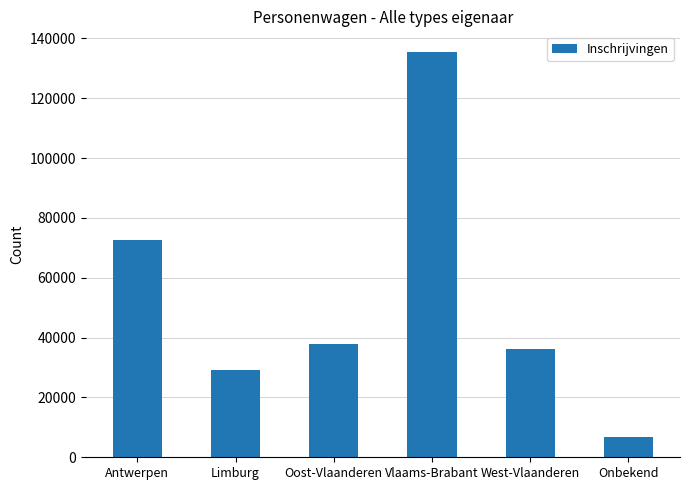

Where does the data first go above 37749?

Antwerpen